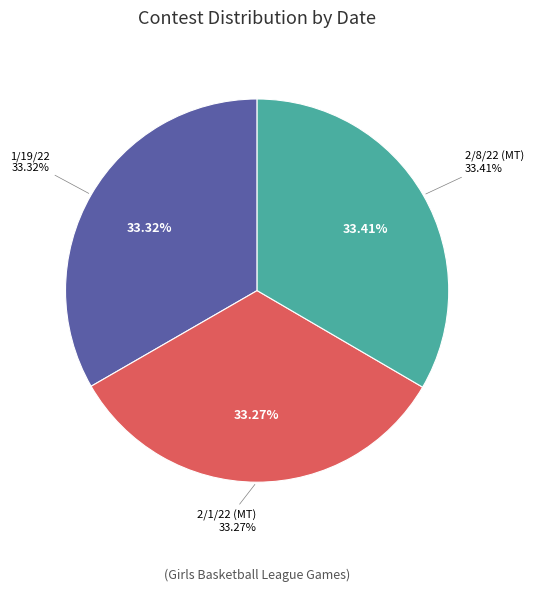

To the nearest percent, what portion does 2/1/22 (MT) represent?

33%